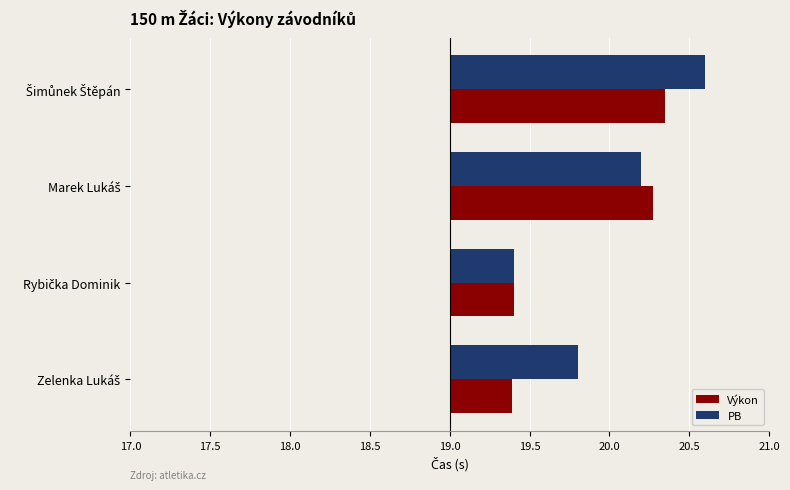

What are all the series names shown in the legend?

Výkon, PB